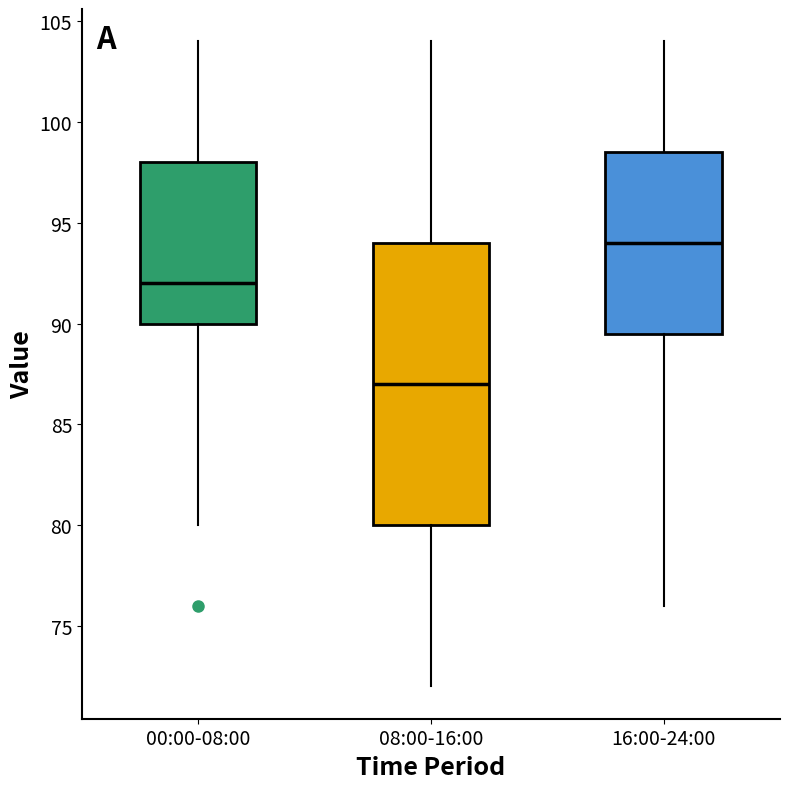

Which box has the lowest median line?

08:00-16:00